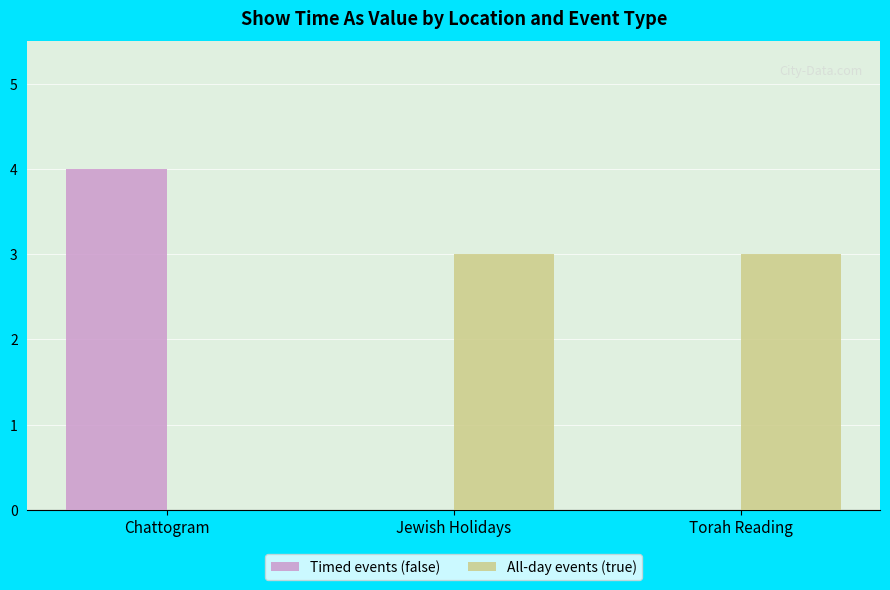

Which series changed the most between Chattogram and Jewish Holidays?

Timed events (false)